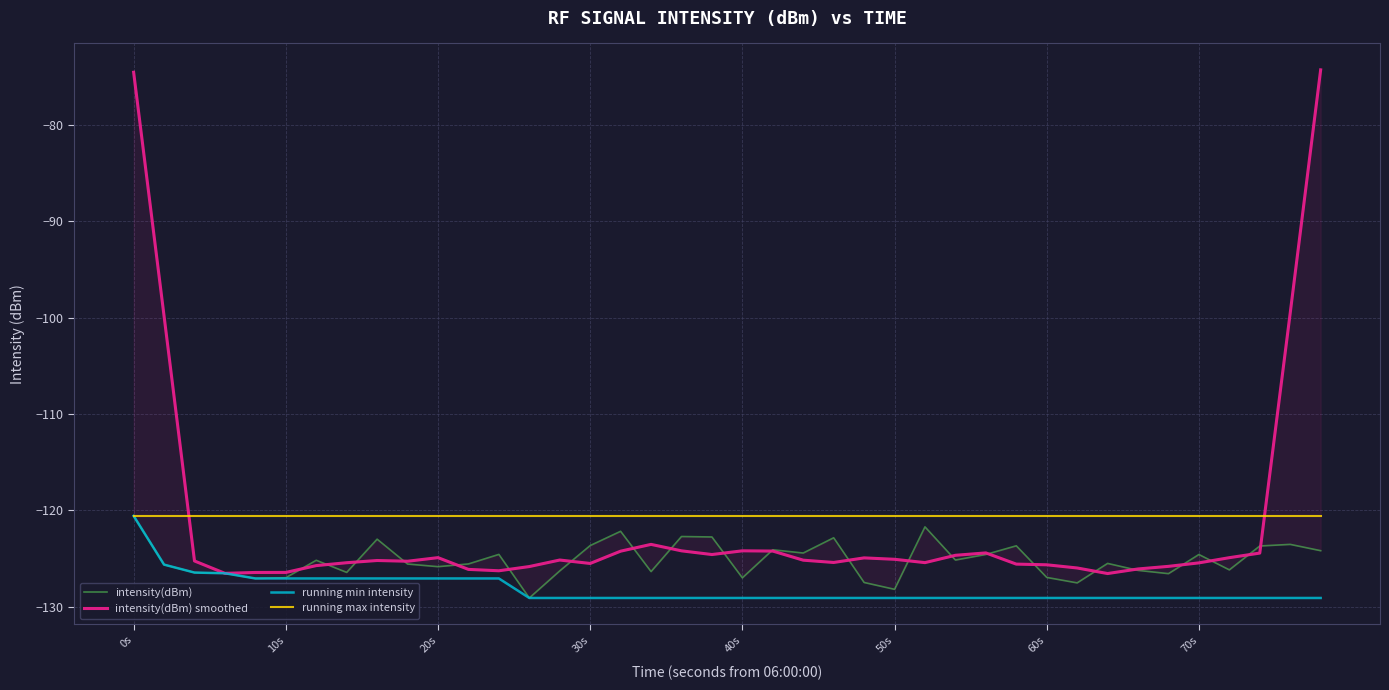

The running max intensity series shows -120.6 at 50s. True or false?

True